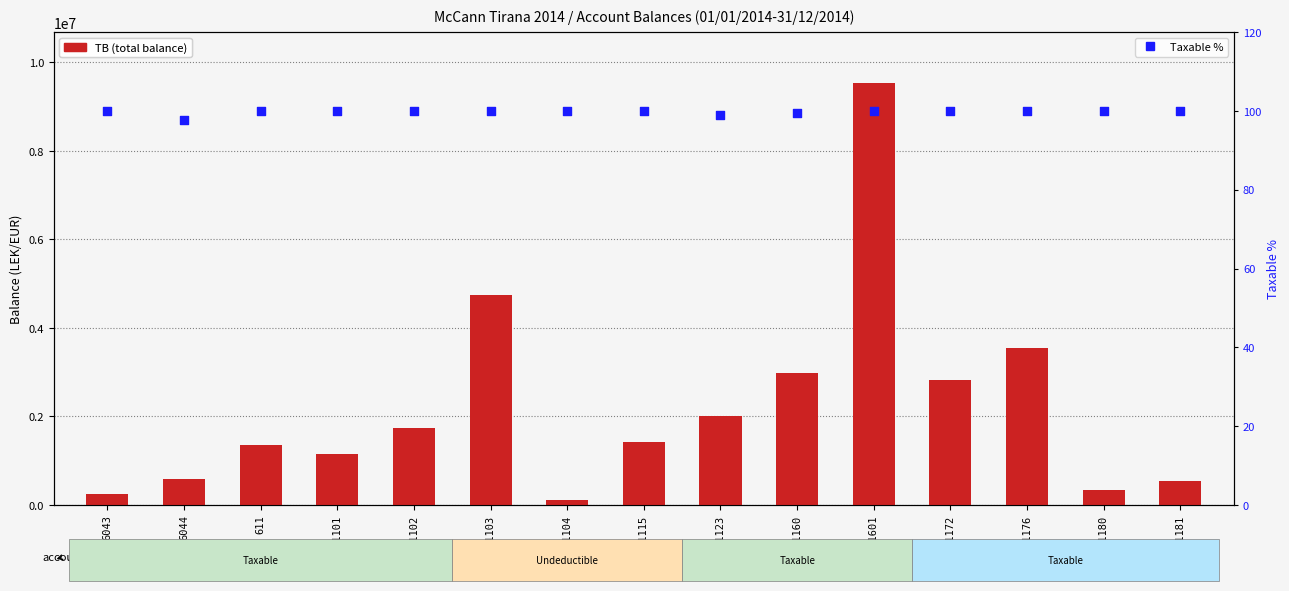

At which category is the sum across all series the highest?

611601